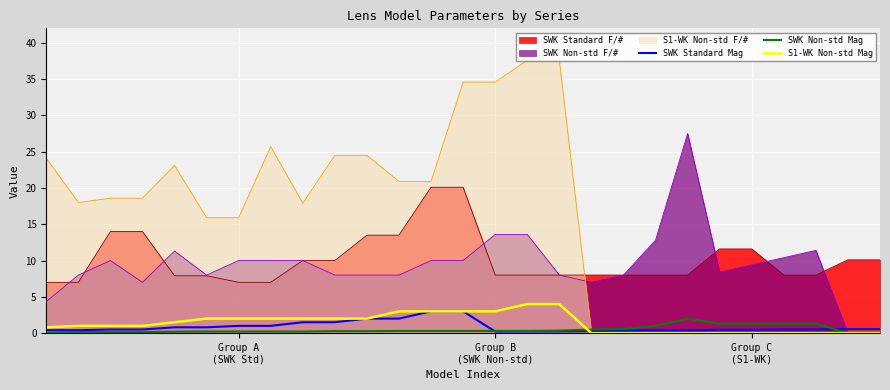

Which series has the largest total across all categories?

S1-WK Non-std F/#